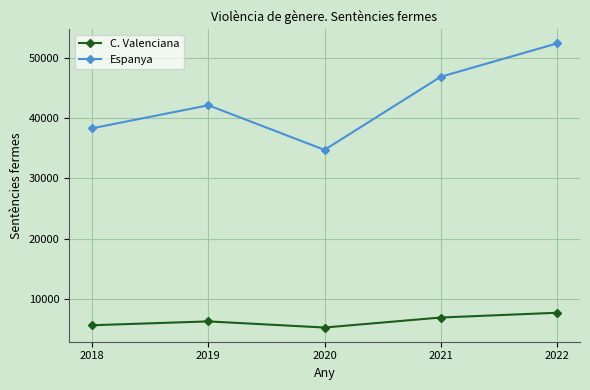

Which series has the widest spread of values?

Espanya